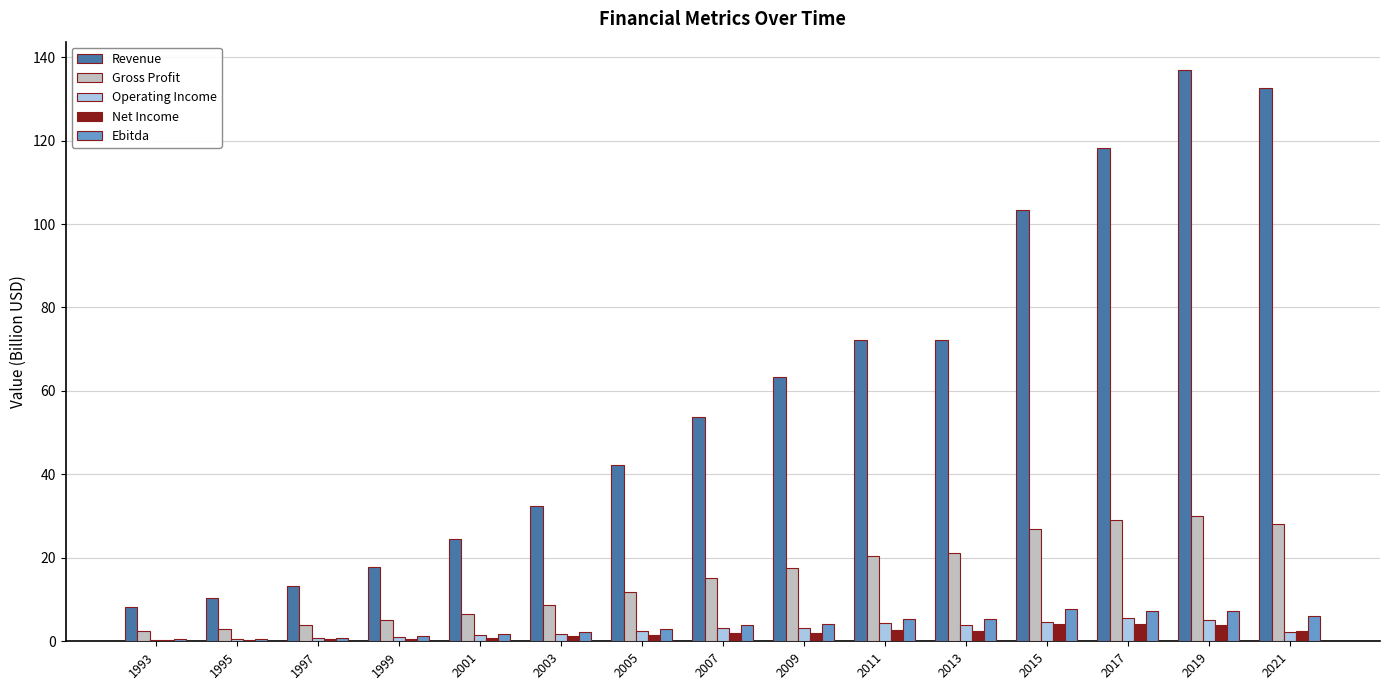

What is the sum of the Gross Profit values at 2013 and 2017?

50.3